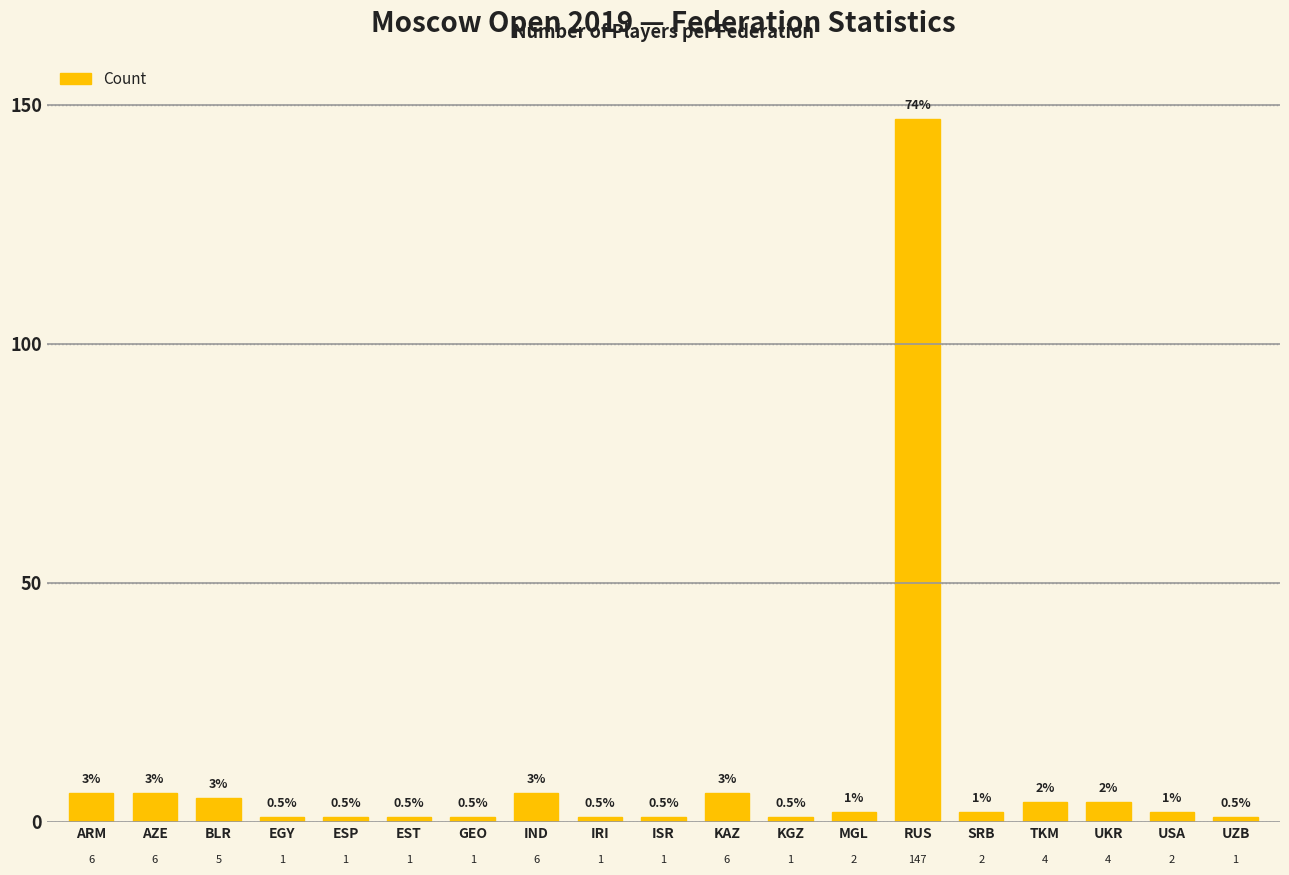

What is the difference between the values at UKR and MGL?

2